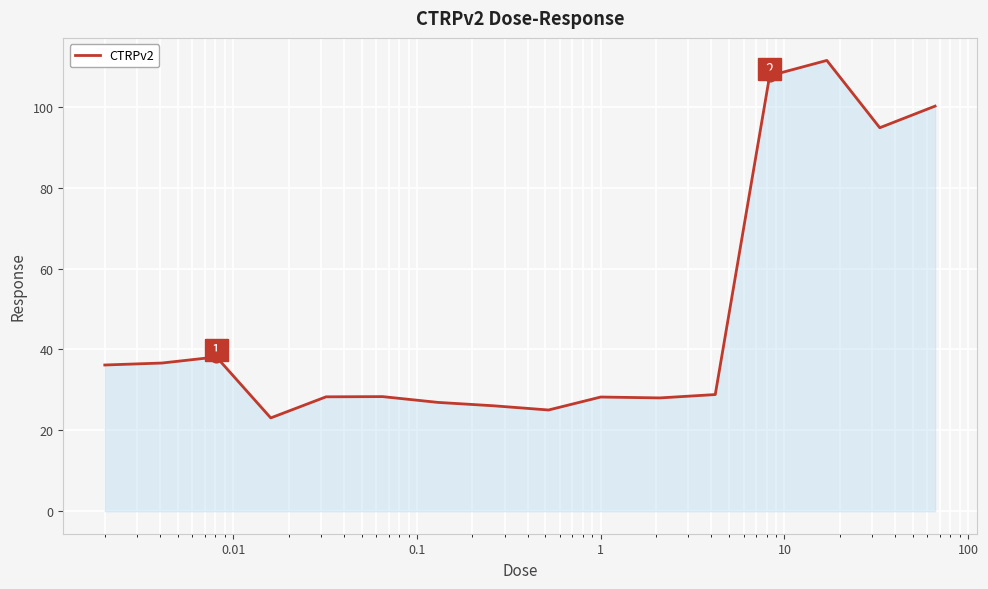

What is the smallest value displayed?

23.1